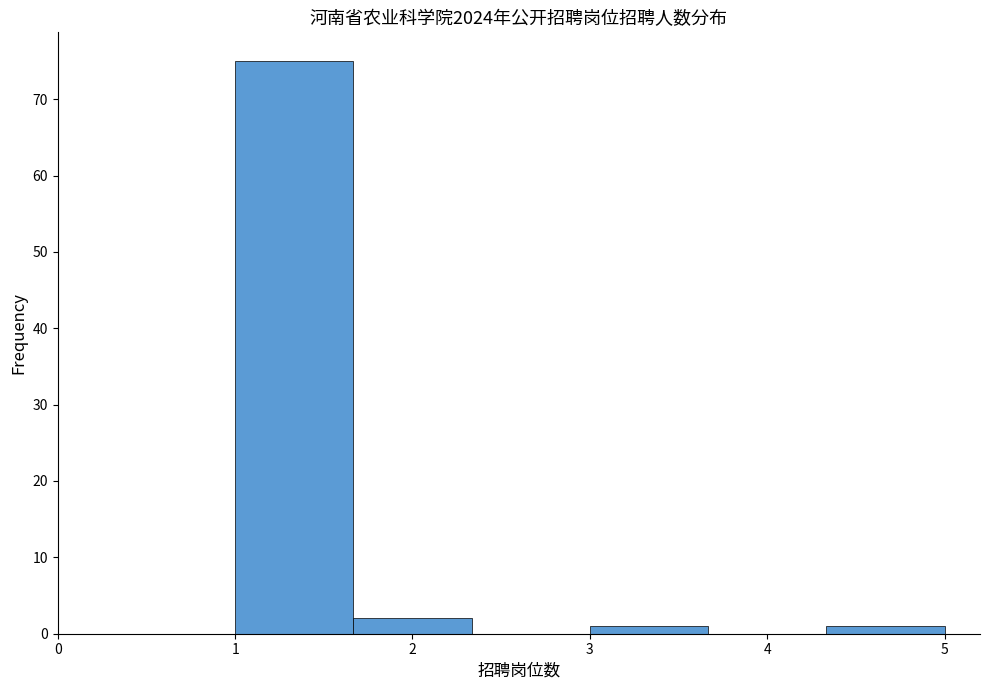

Reading left to right, transcribe this chart: for each bar, give the range it covers on the x-axis and its height. Neither the bar edges nor the heights are printed on the chart, so give them approximately, as read against the axes.

1.0 to 1.7: 75
1.7 to 2.3: 2
2.3 to 3.0: 0
3.0 to 3.7: 1
3.7 to 4.3: 0
4.3 to 5.0: 1